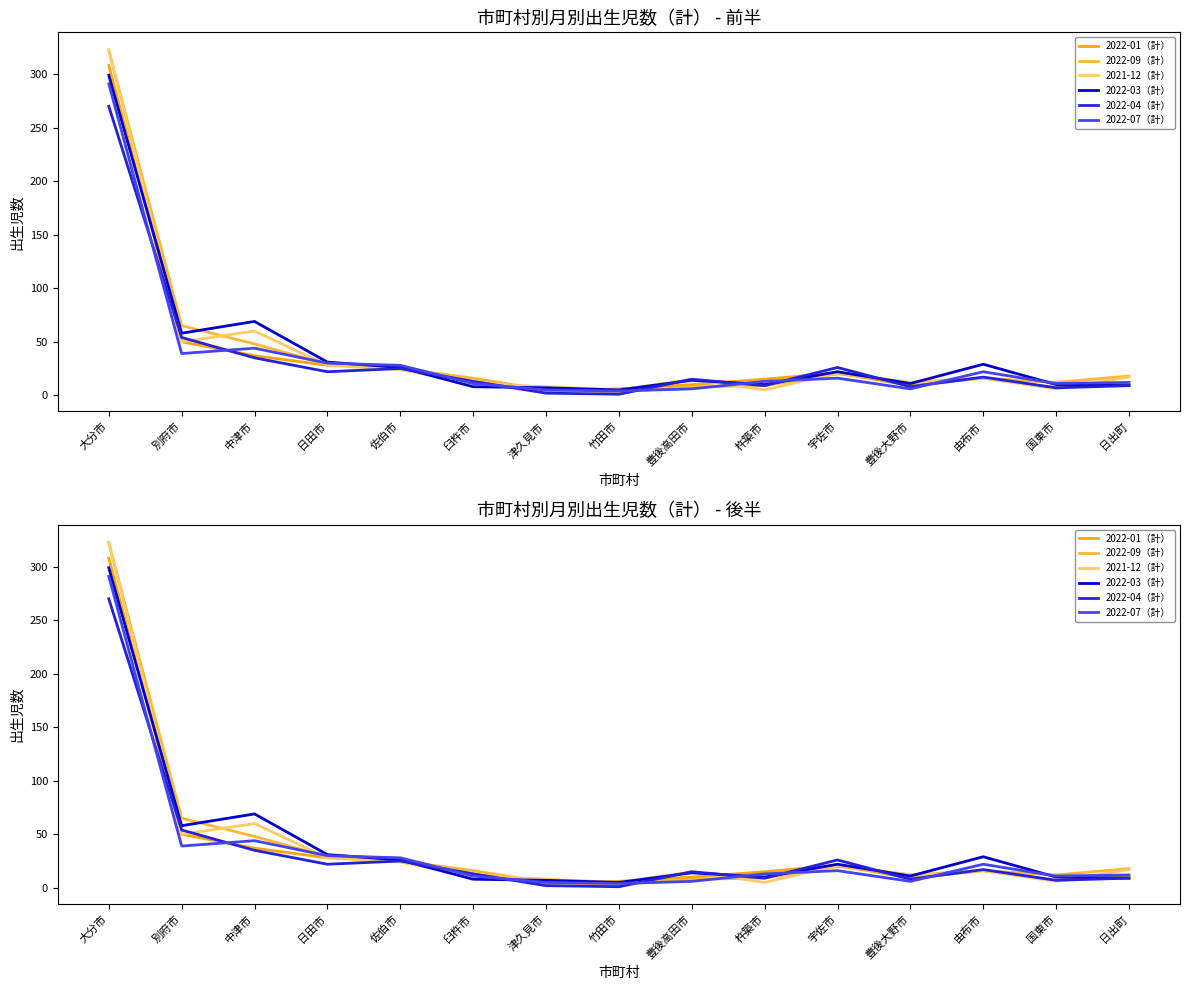

What is the difference between the 2022-07（計） values at 中津市 and 大分市?

247